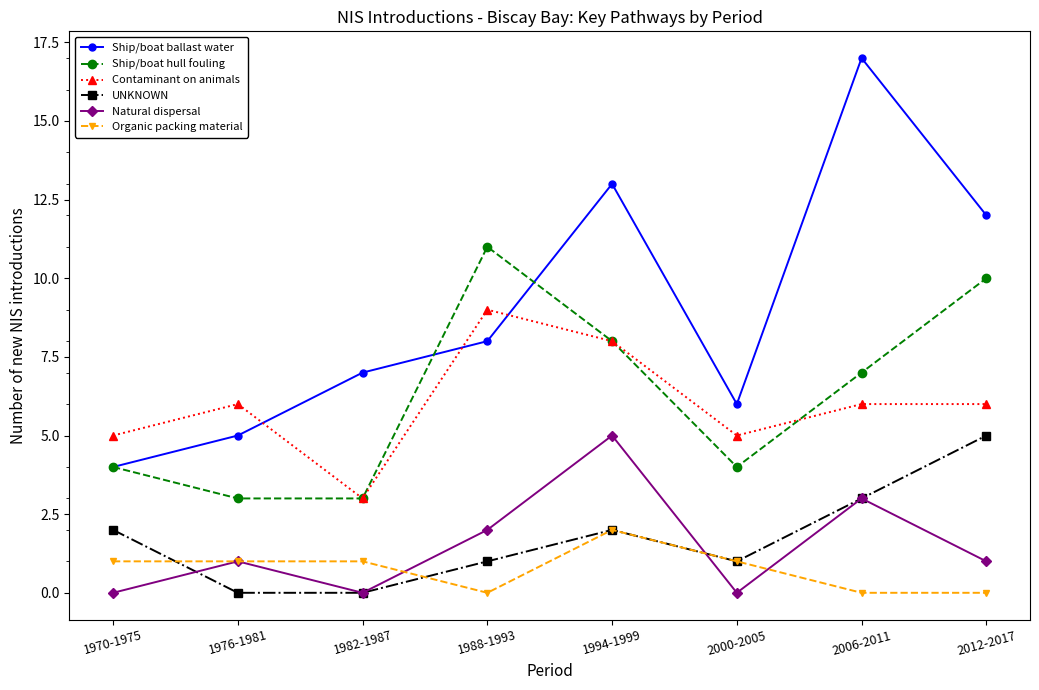

Does the chart display data point markers on the line(s)?

Yes